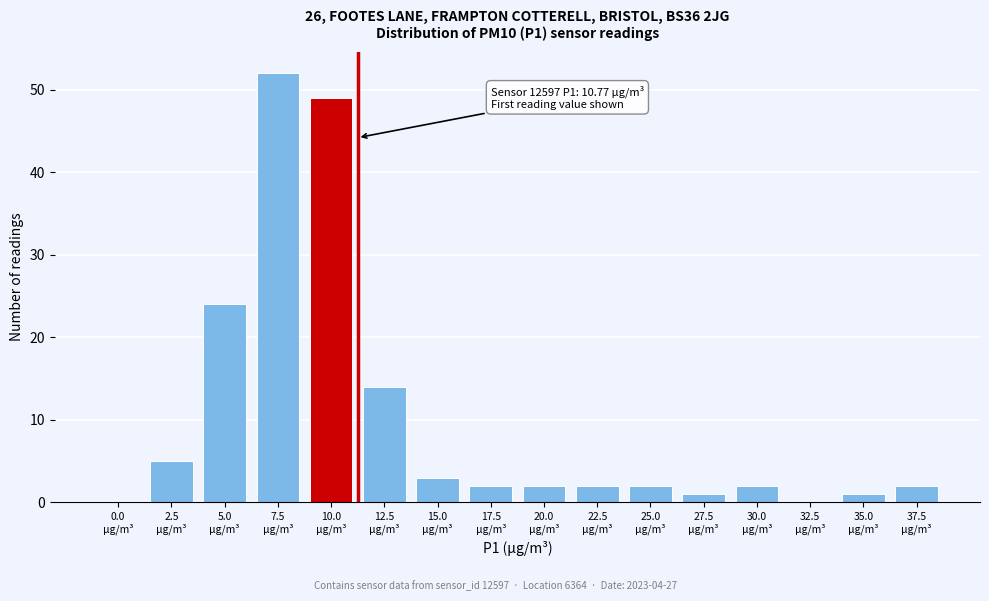

What is the maximum value shown in the chart?

52